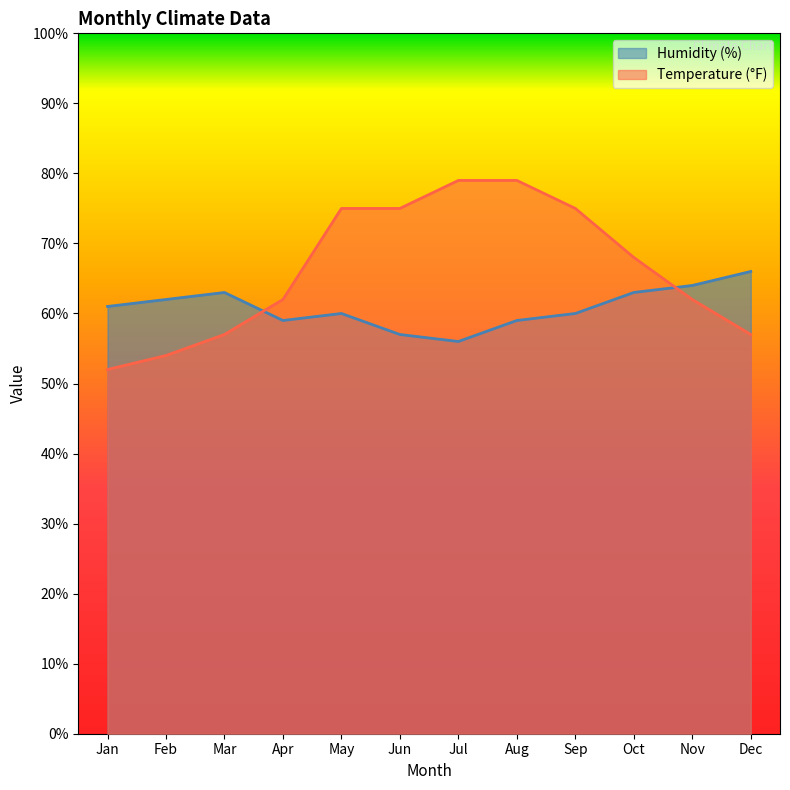

Rank the series by their average value, from highest to lowest.

Temperature (°F), Humidity (%)